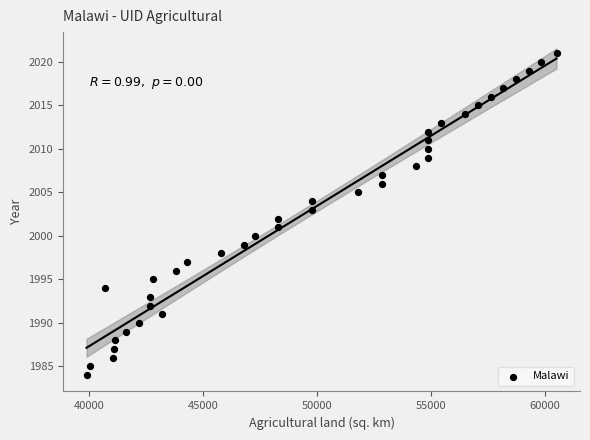

What is the range of Y values (max minus min)?

37